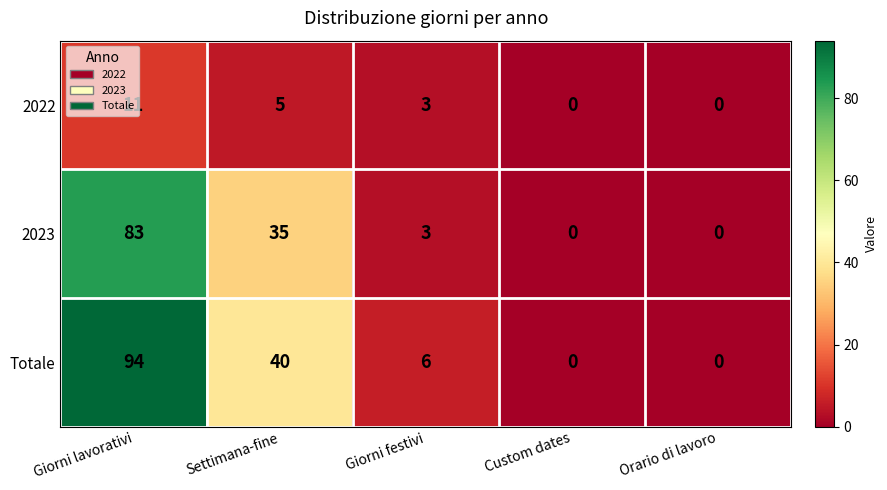

Is it true that 2023 equals -36 at Orario di lavoro?

False